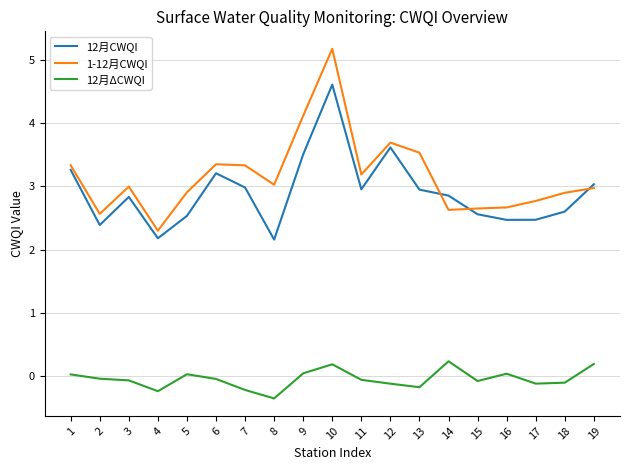

What is the difference between the 12月CWQI values at 3 and 4?

0.7